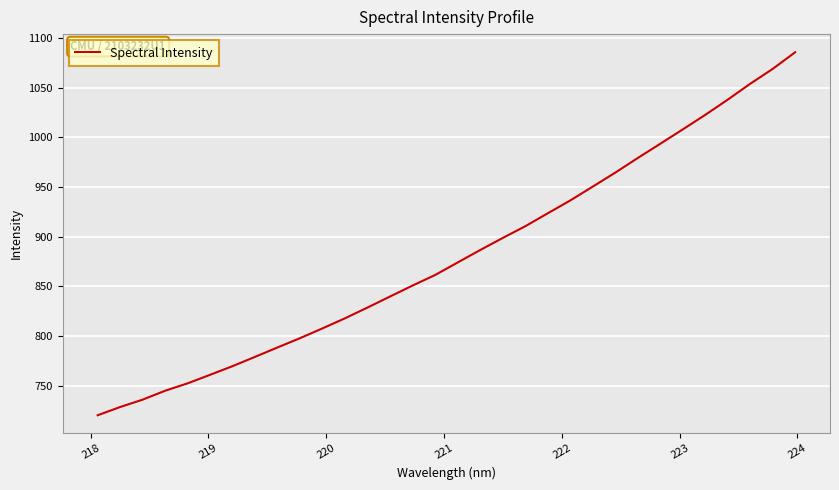

What is the smallest value displayed?

720.4